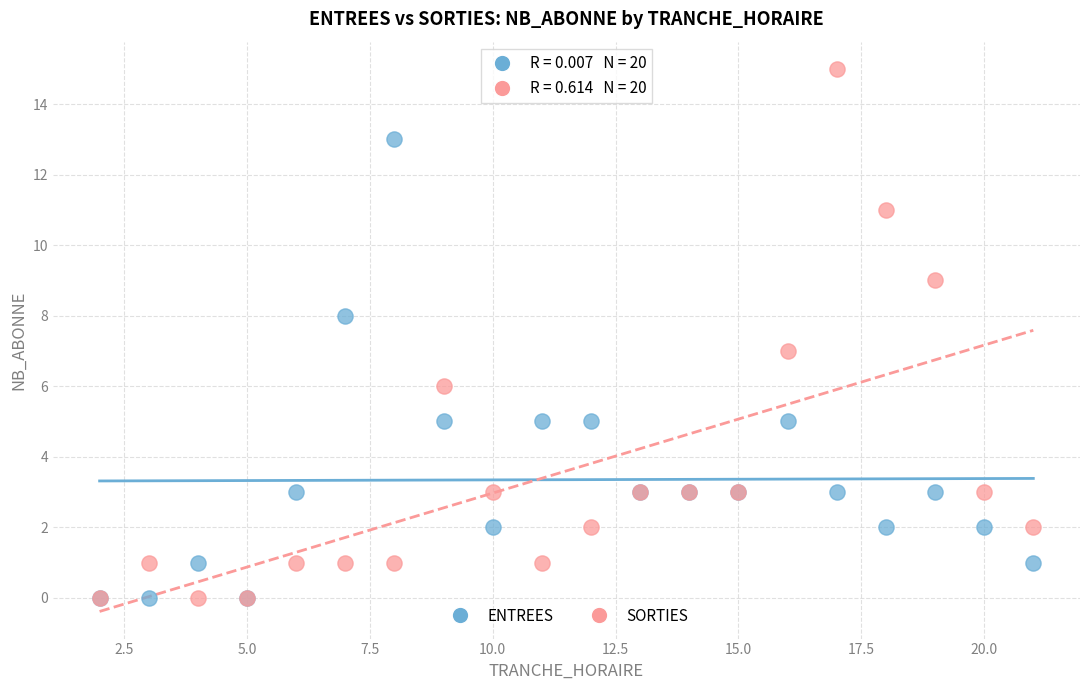

Which series contains the highest Y value?

SORTIES